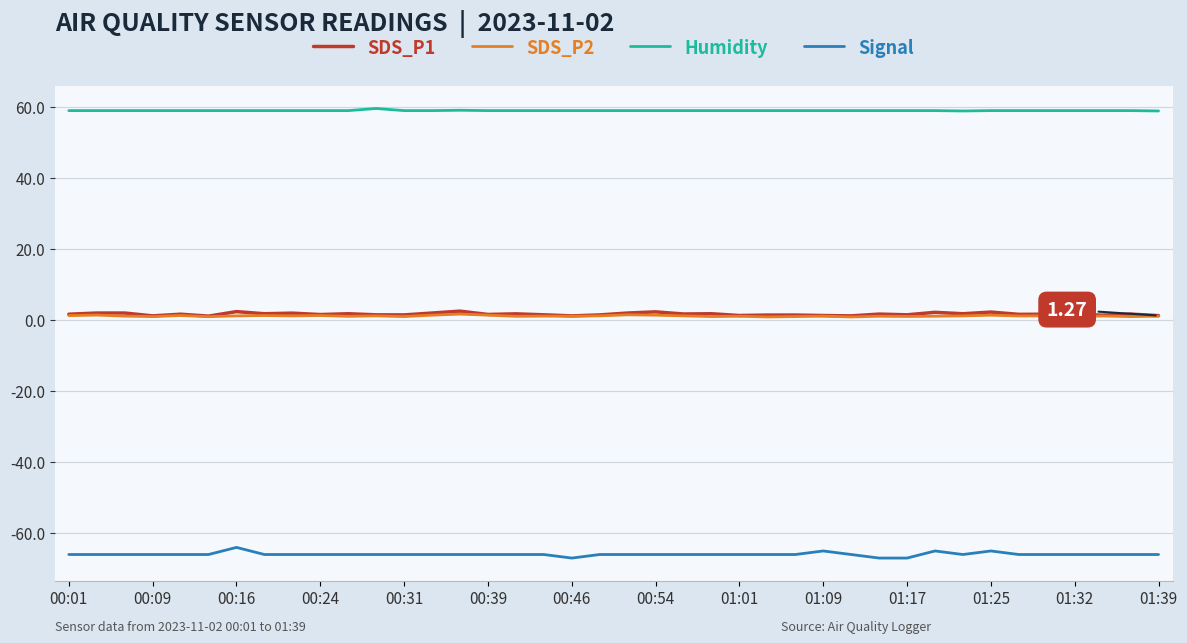

Which series has the largest total across all categories?

Humidity